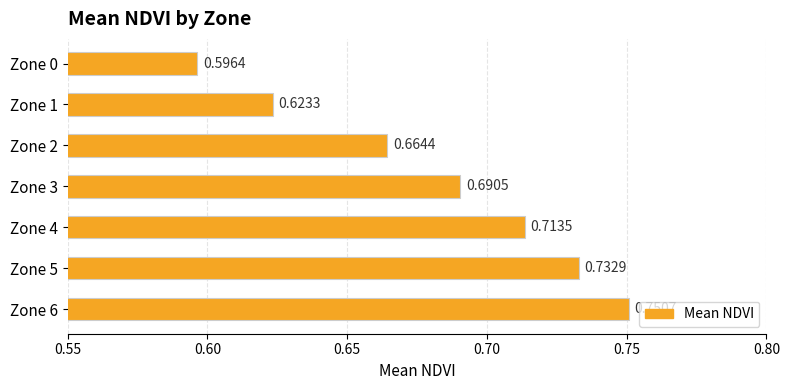

What is the sum of all values?

4.8